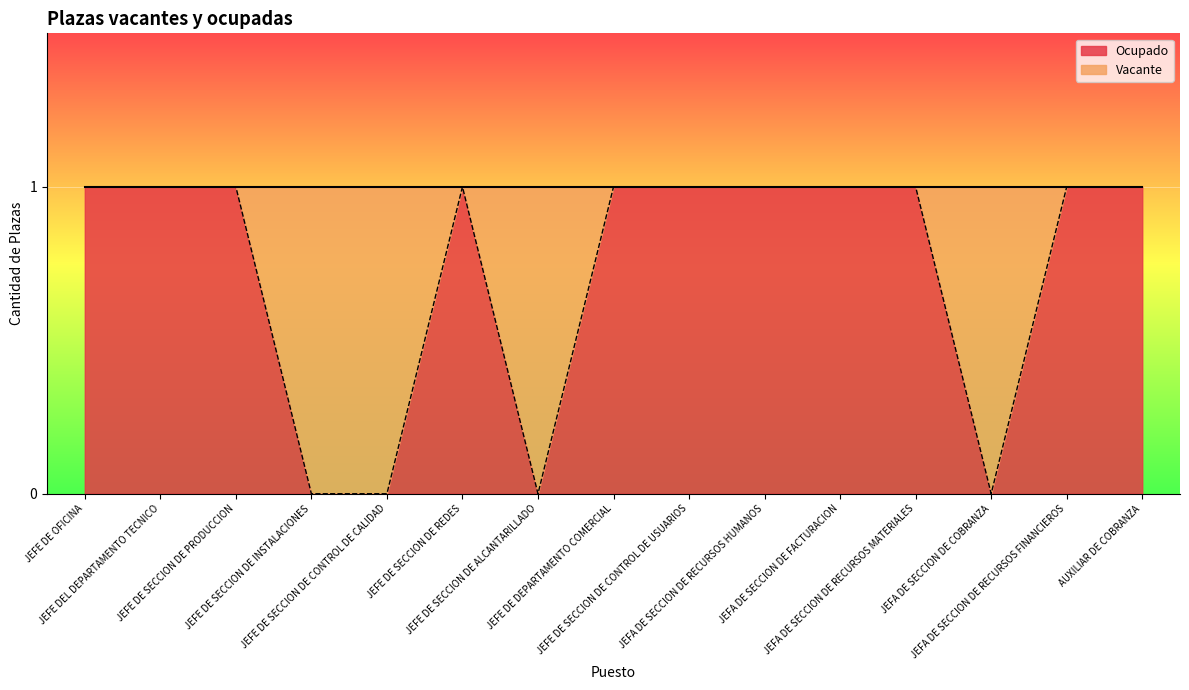

What is the difference between the values at JEFA DE SECCION DE COBRANZA and AUXILIAR DE COBRANZA?

1